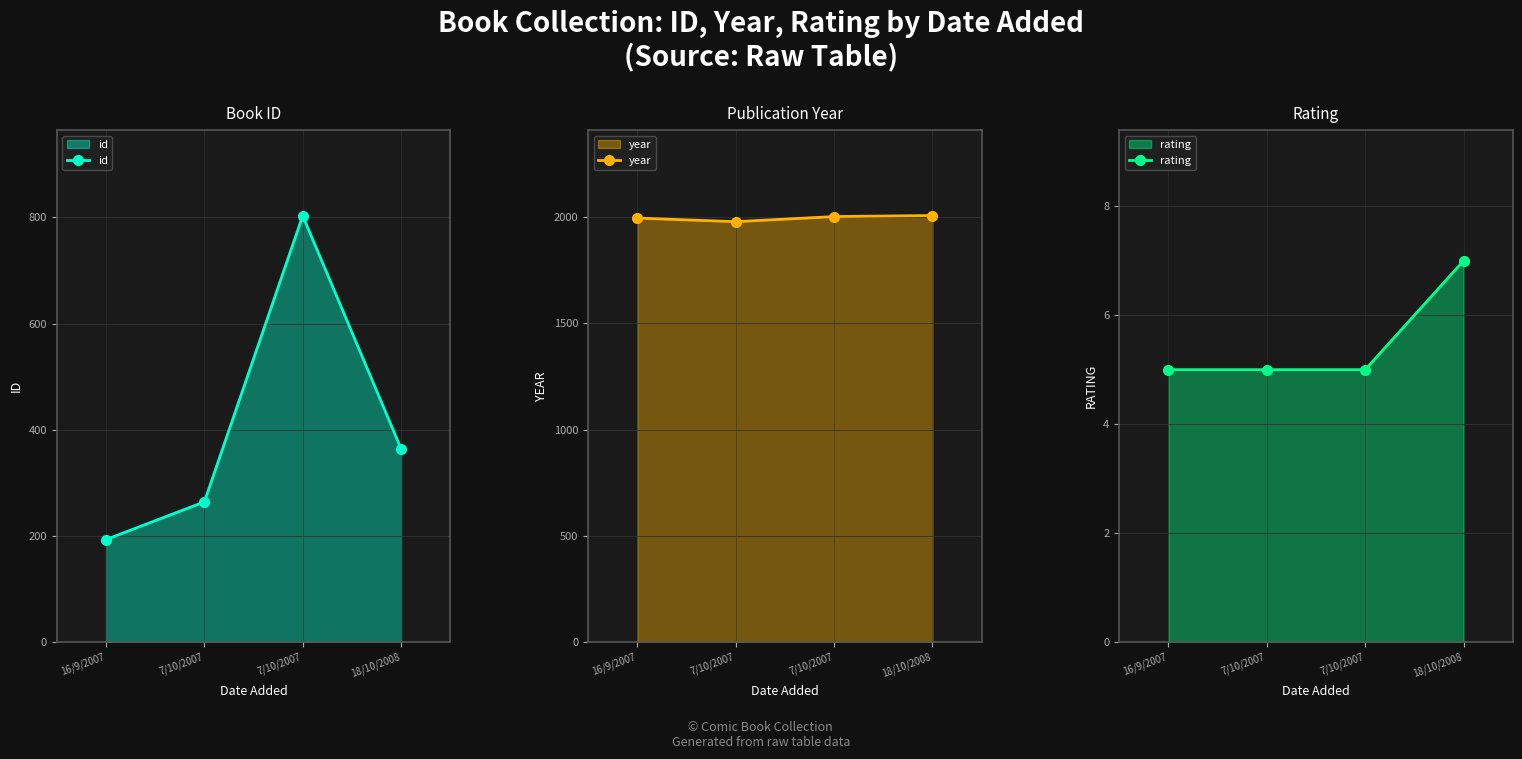

Is the value of year at 7/10/2007 greater than the value of rating at 7/10/2007?

Yes